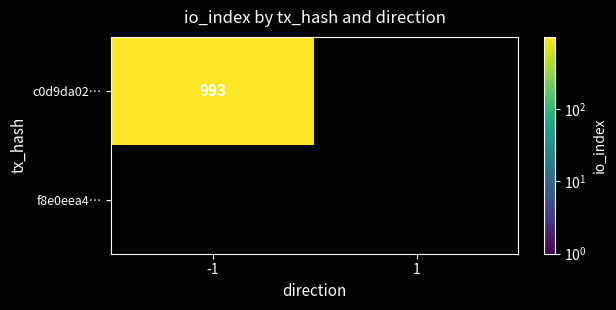

The value of c0d9da0214608ac6dd2c37d6db60c3e5a1c00a2 at 1 is 0. True or false?

True